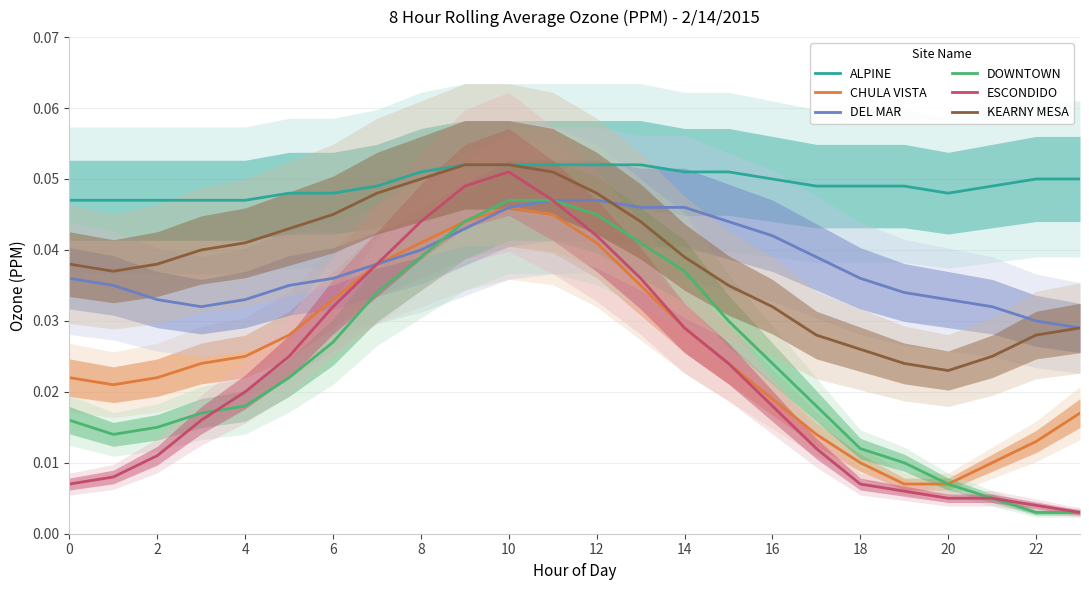

Between 6 and 16, which is larger?

16